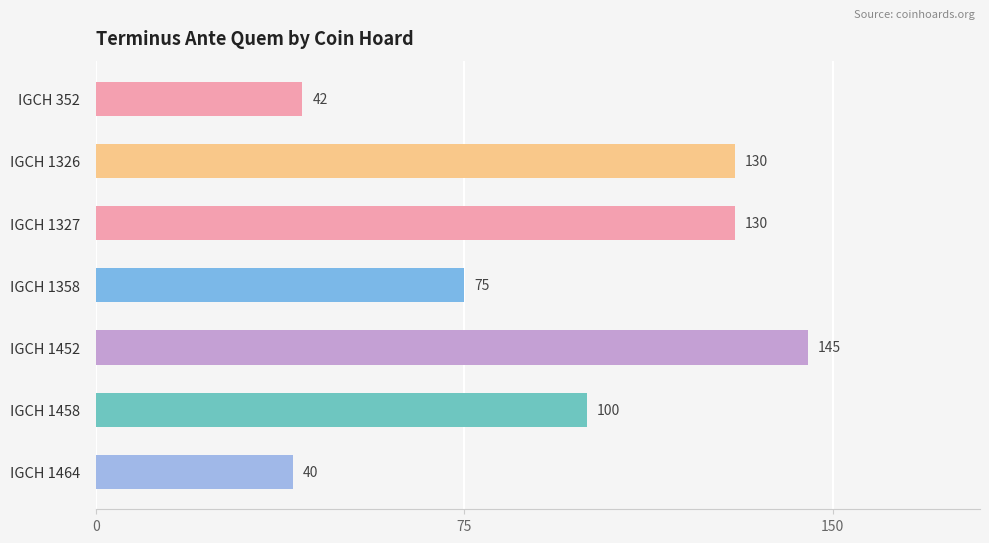

What is the value of the 1st bar from the top?

42